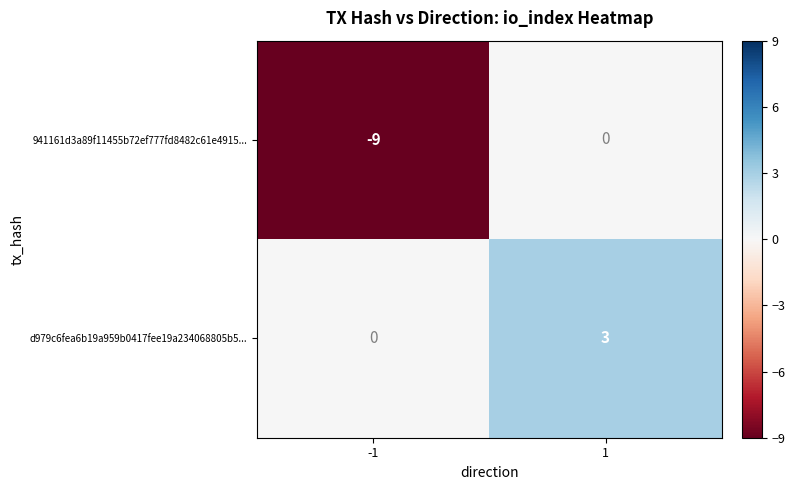

Between -1 and 1, which series saw the biggest shift?

941161d3a89f11455b72ef777fd8482c61e4915...